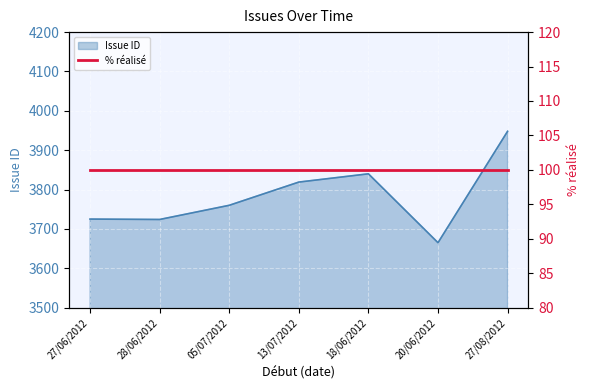

What is the value of the 5th point from the left?

3840